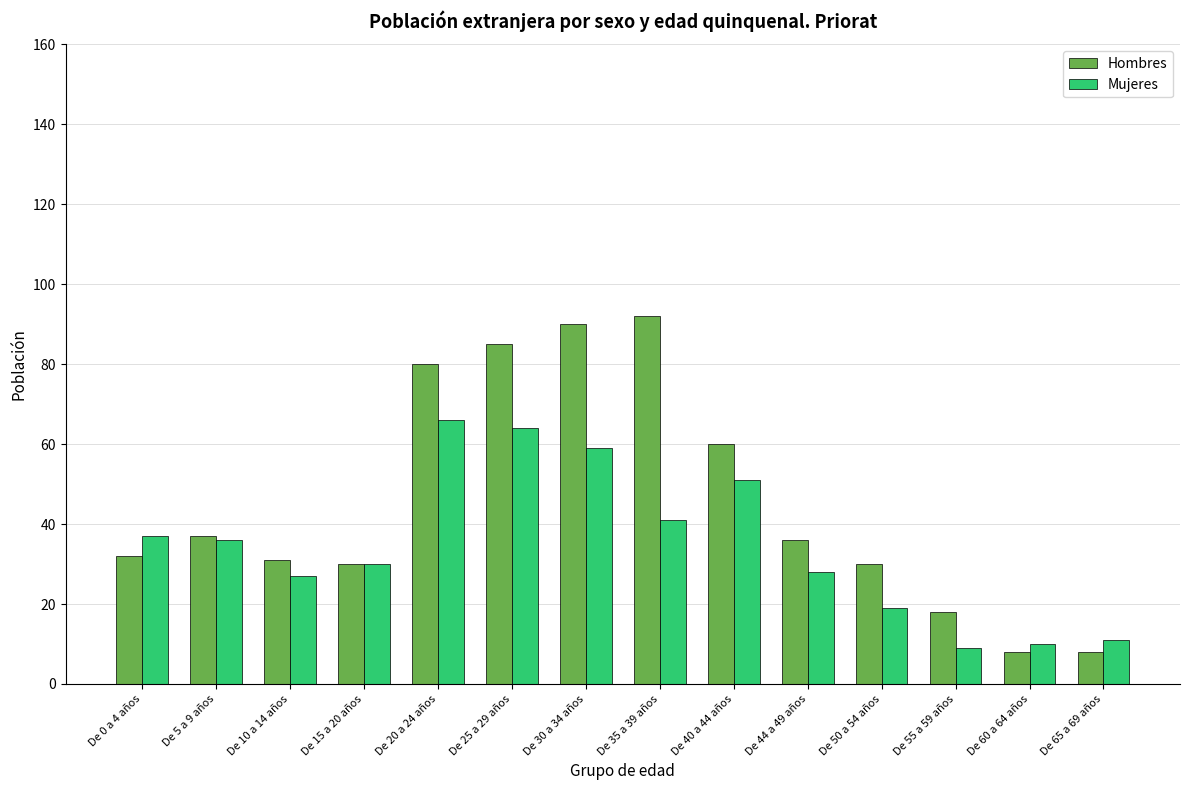

What is the minimum value shown in the chart?

8